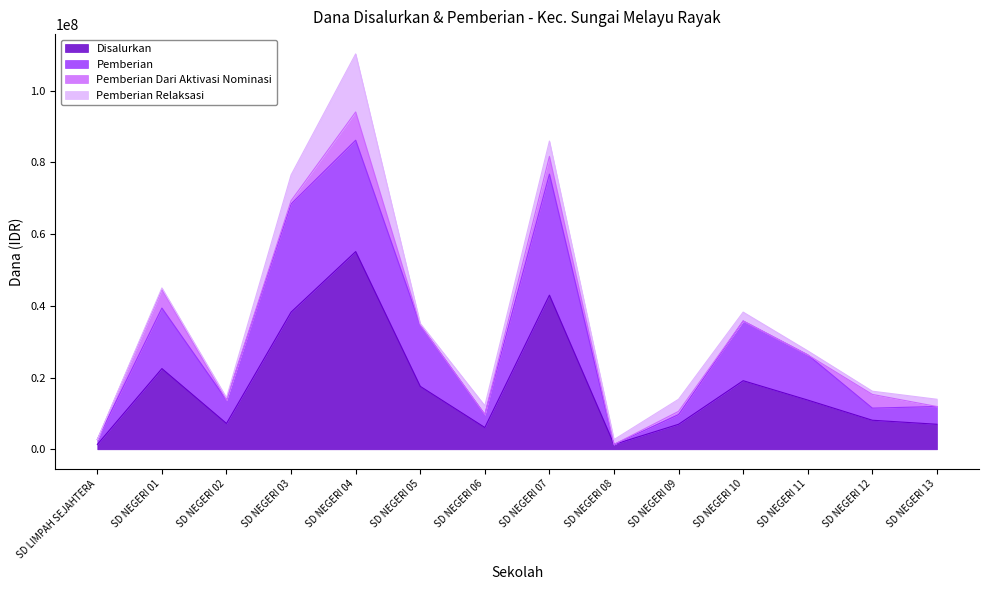

What is the spread (max minus min) of values at SD NEGERI 10?

16650000